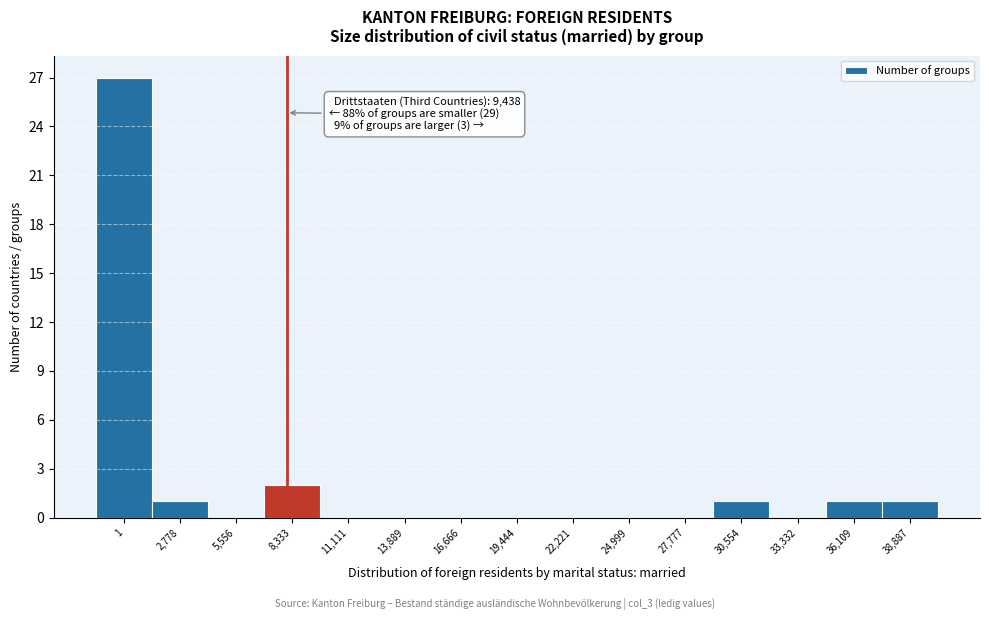

Reading left to right, list all the values displayed in this chart.

1=27	2,778=1	5,556=0	8,333=2	11,111=0	13,889=0	16,666=0	19,444=0	22,221=0	24,999=0	27,777=0	30,554=1	33,332=0	36,109=1	38,887=1